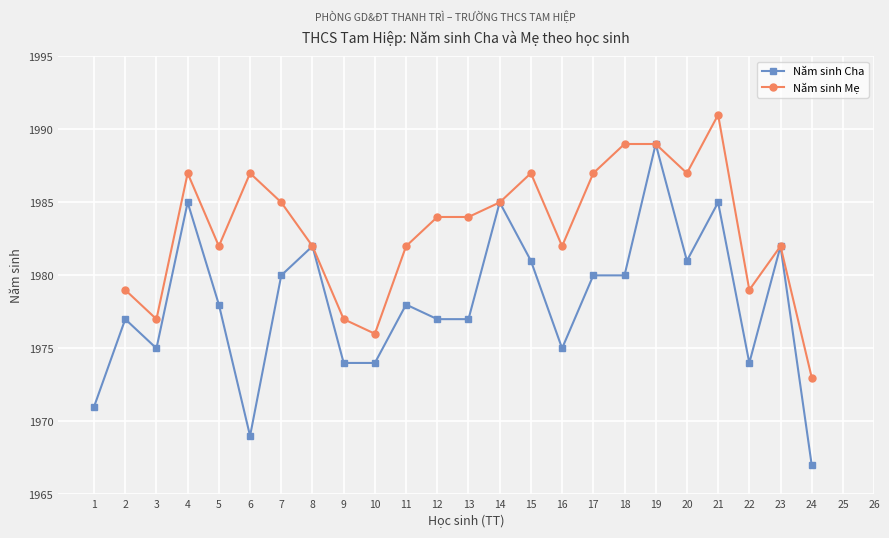

What is the total value across all series at 18?

3969.0